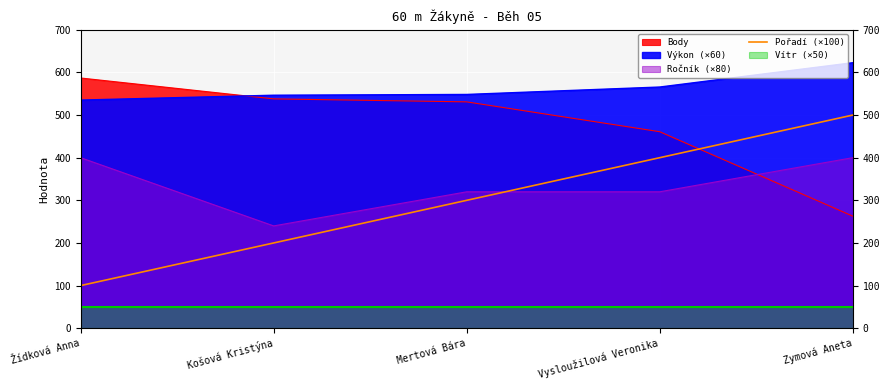

True or false: the data shows 536 at Mertová Bára.

False